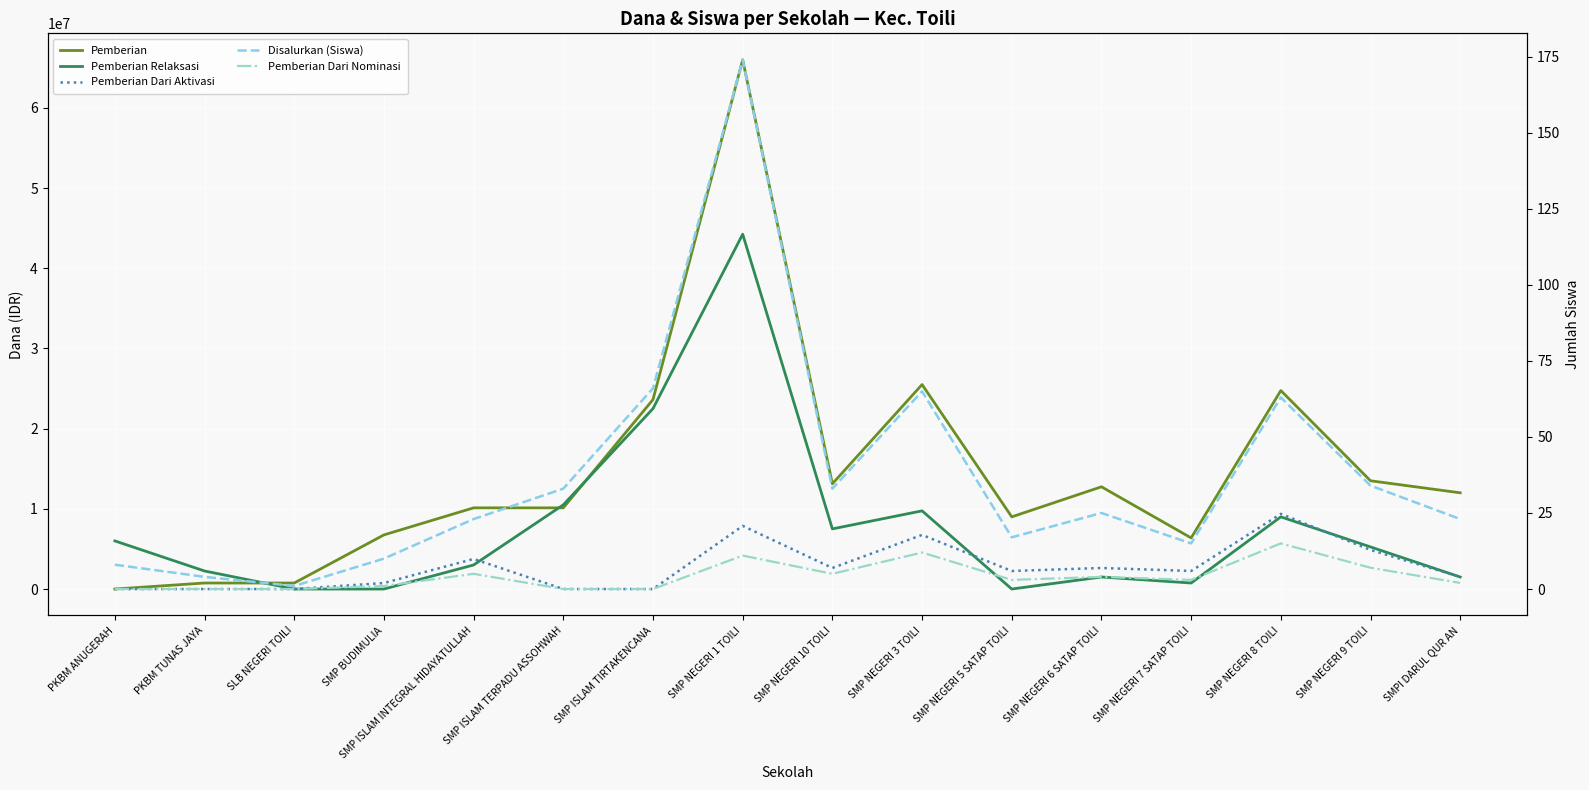

List the series in order of their peak value, highest first.

Pemberian, Pemberian Relaksasi, Pemberian Dari Aktivasi, Disalurkan (Siswa), Pemberian Dari Nominasi